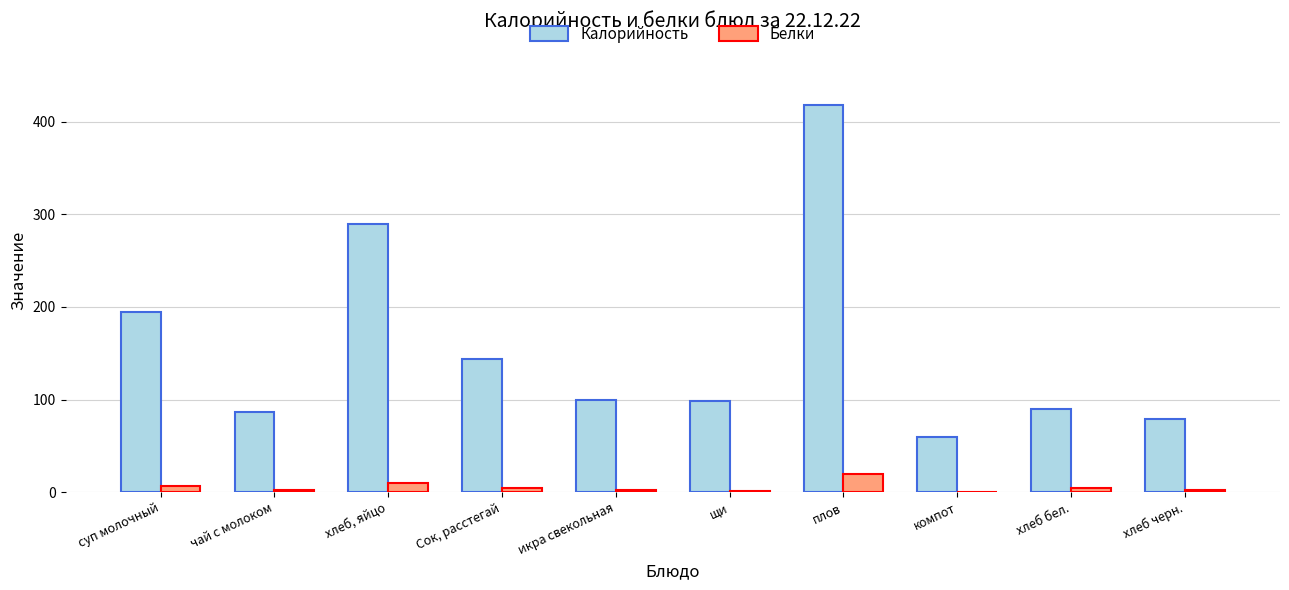

Is the value of Белки at Сок, расстегай greater than the value of Калорийность at щи?

No